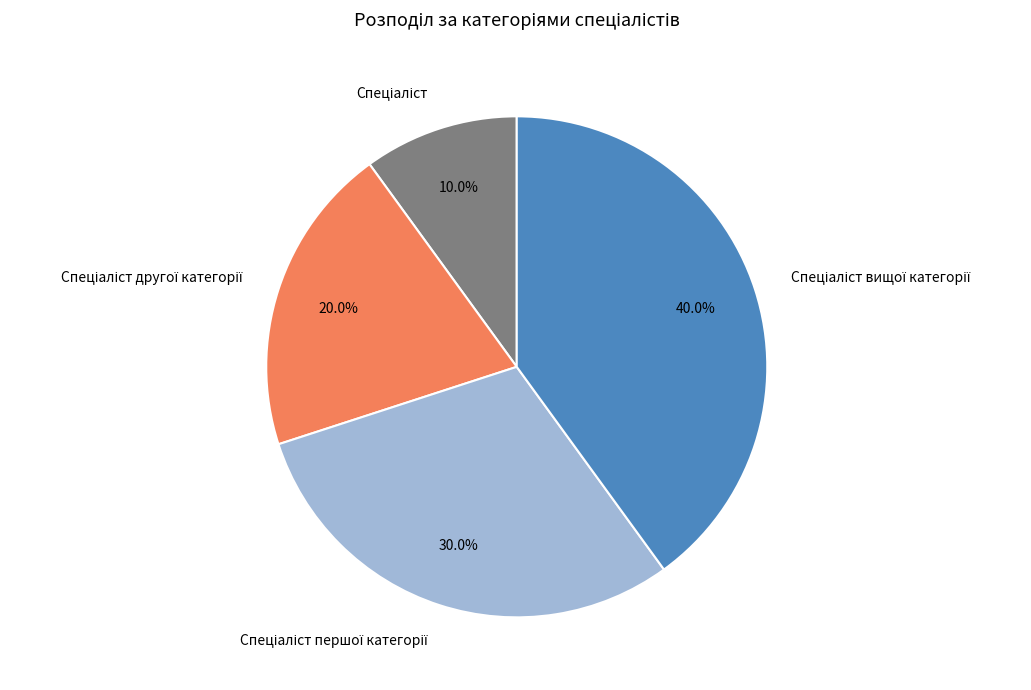

Is there any slice that represents more than half of the pie?

No